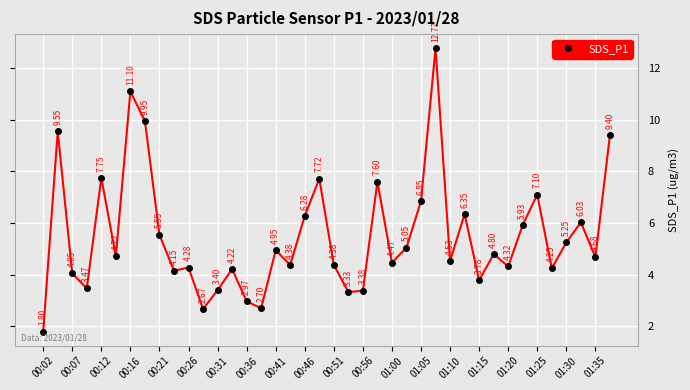

What is the sum of all values?

219.9